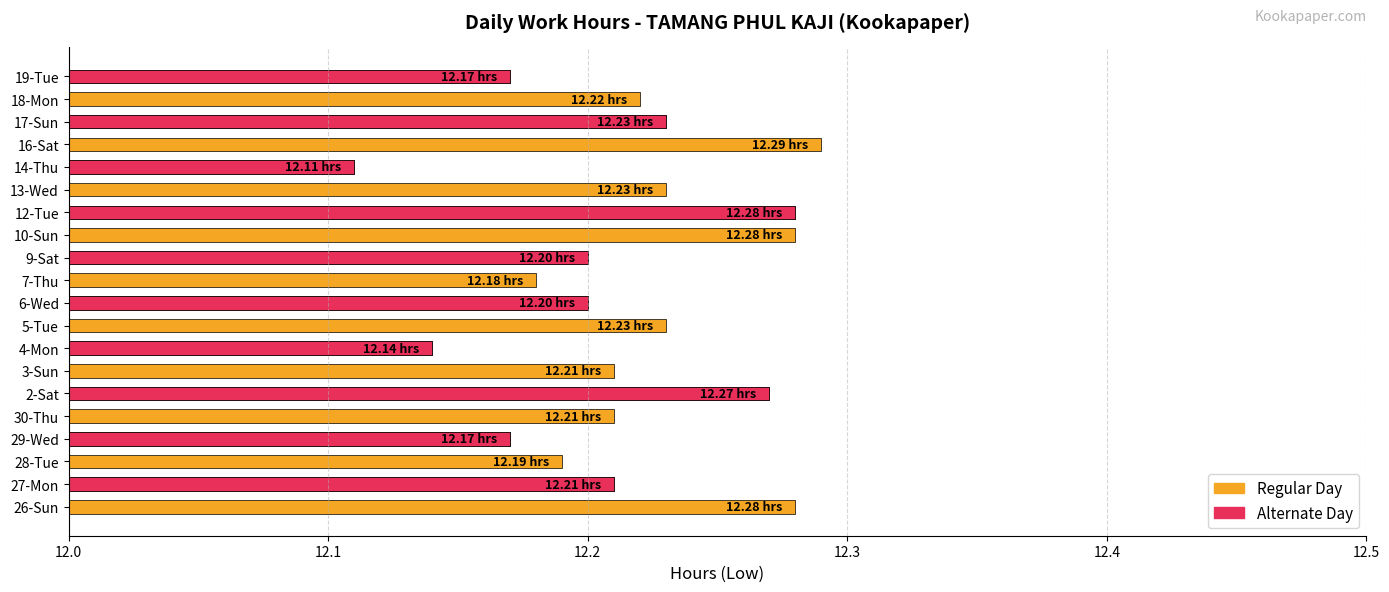

How many bars are there in total?

20